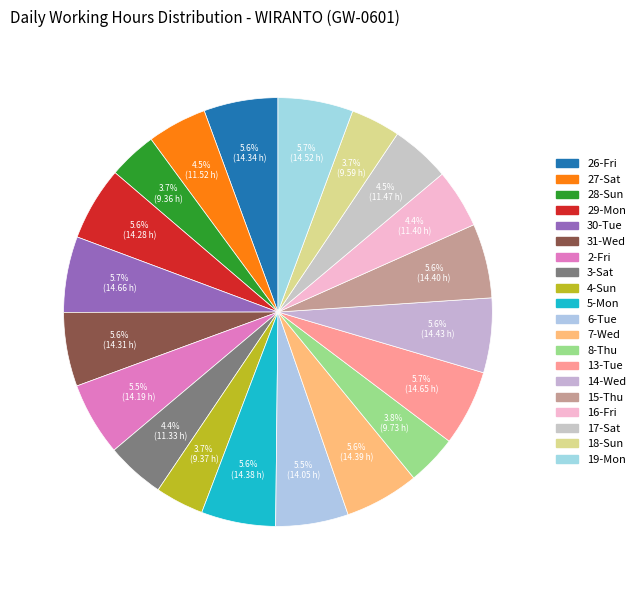

To the nearest percent, what is the difference between the 17-Sat and 18-Sun slice percentages?

1%